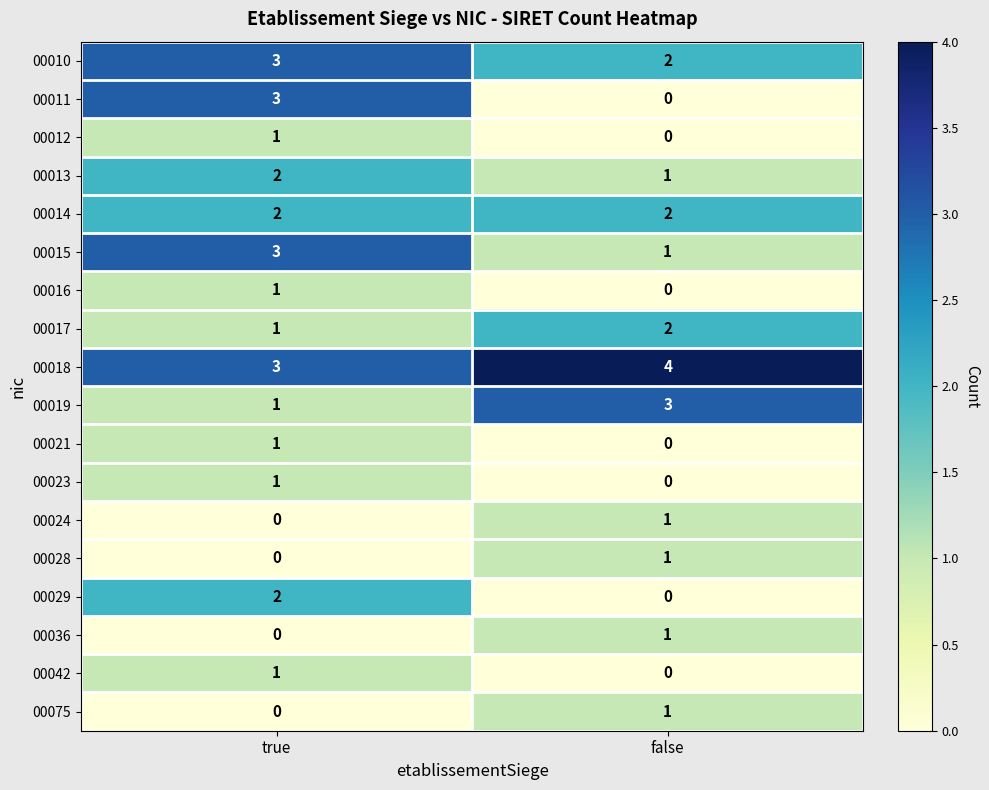

What is the sum of the 00010 values at false and true?

5